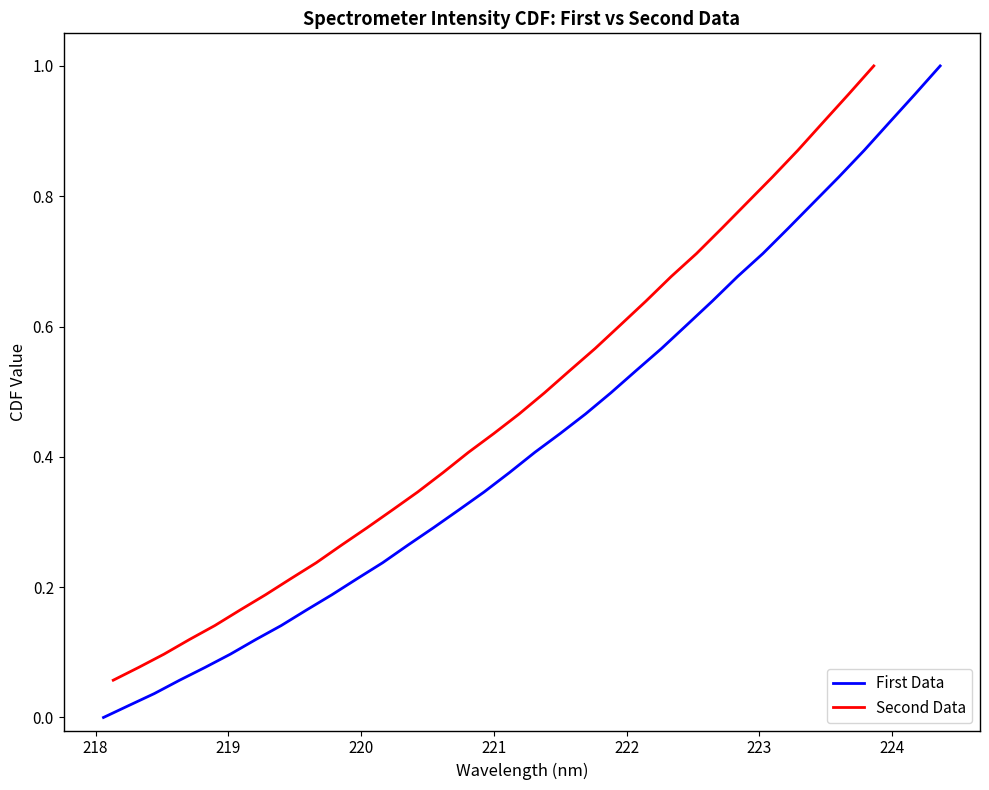

Does the chart have visible grid lines?

No